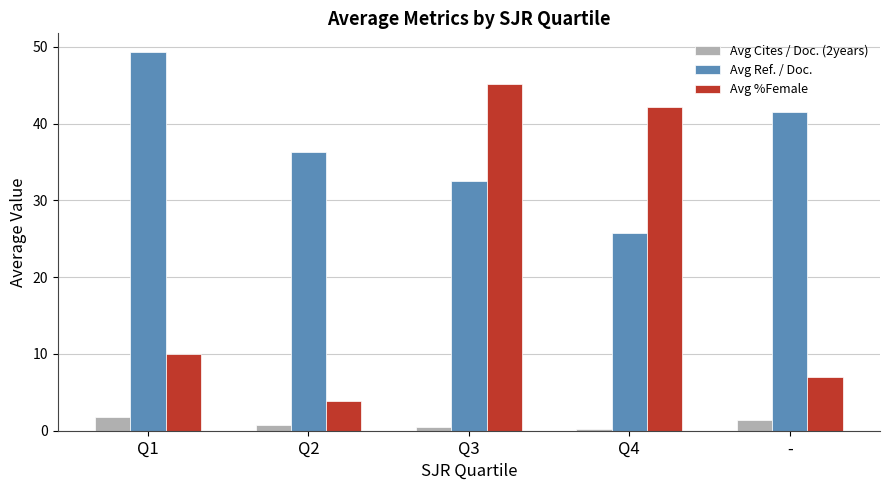

At which label is Avg Ref. / Doc. closest to 37?

Q2